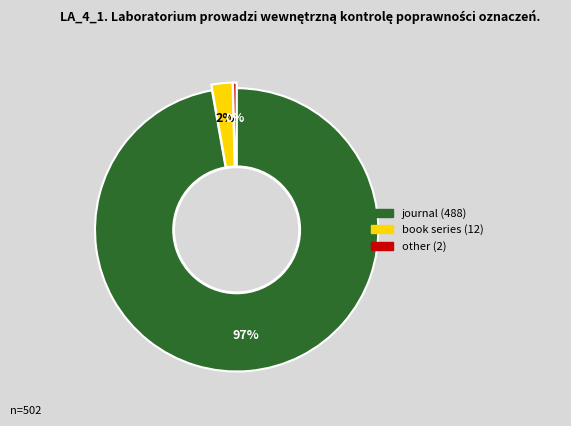

Is there any slice that represents more than half of the pie?

Yes